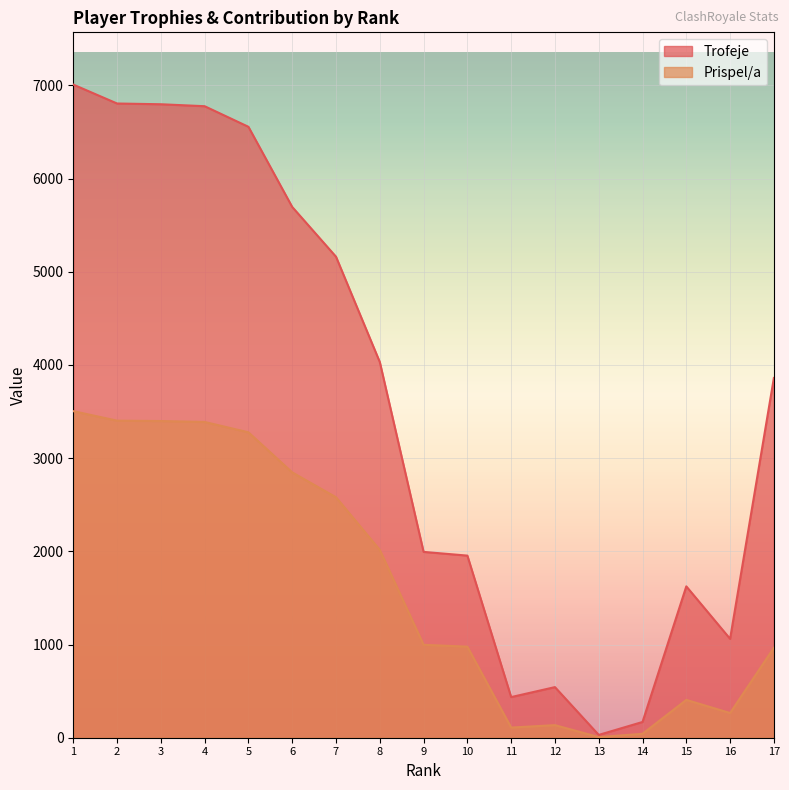

What is the spread (max minus min) of values at 9?

997